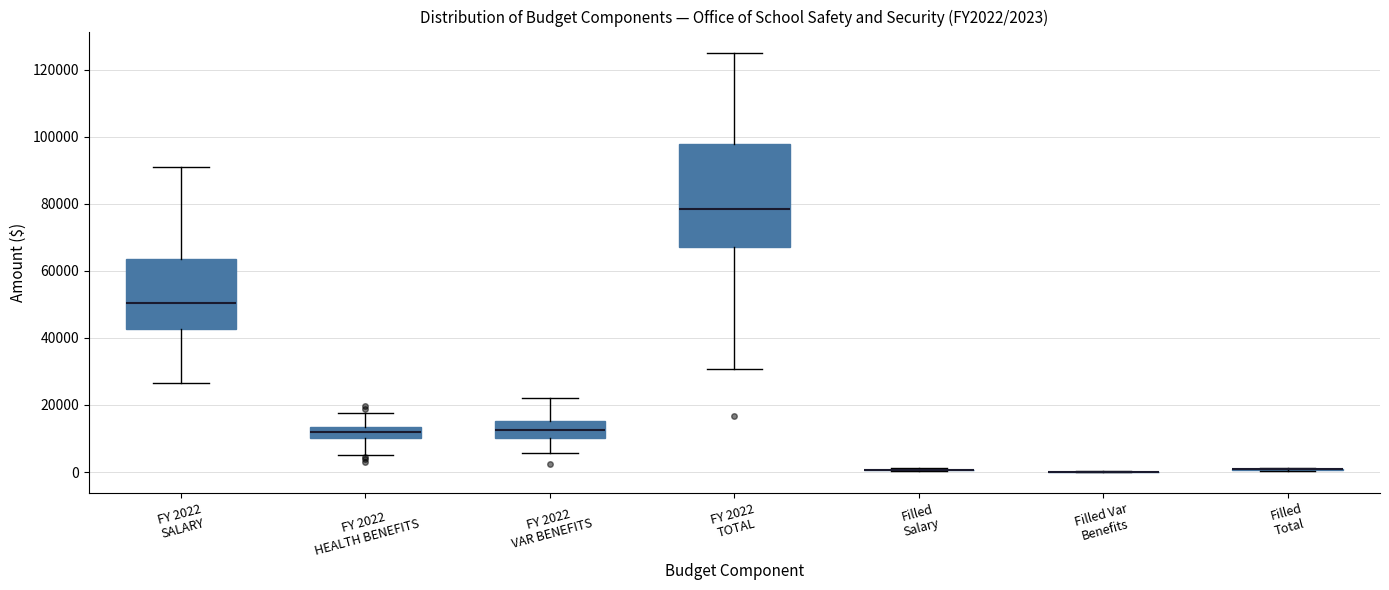

Comparing the boxes themselves (not the whiskers), which one is the tallest?

FY 2022 TOTAL